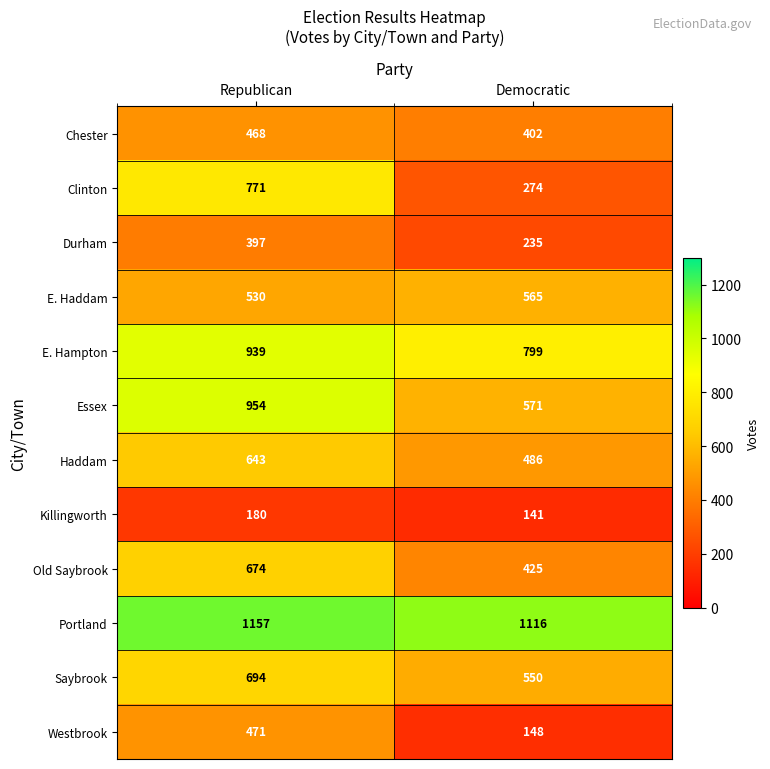

Which series has the largest range (max minus min)?

Clinton